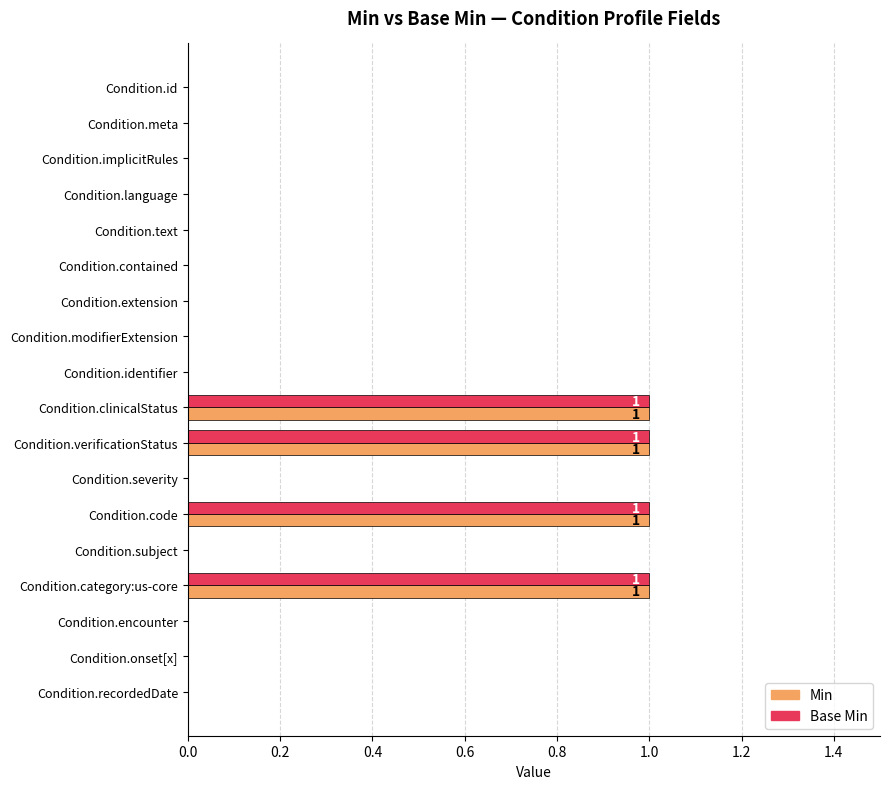

The Min series shows -1 at Condition.recordedDate. True or false?

False